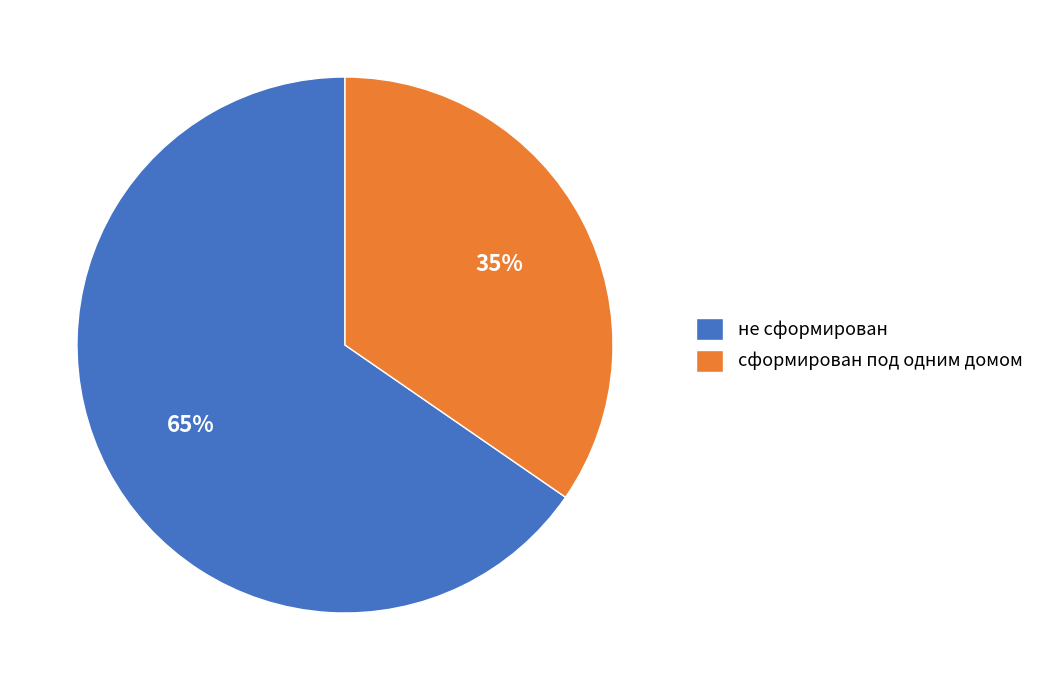

True or false: сформирован под одним домом accounts for 45% of the total.

False